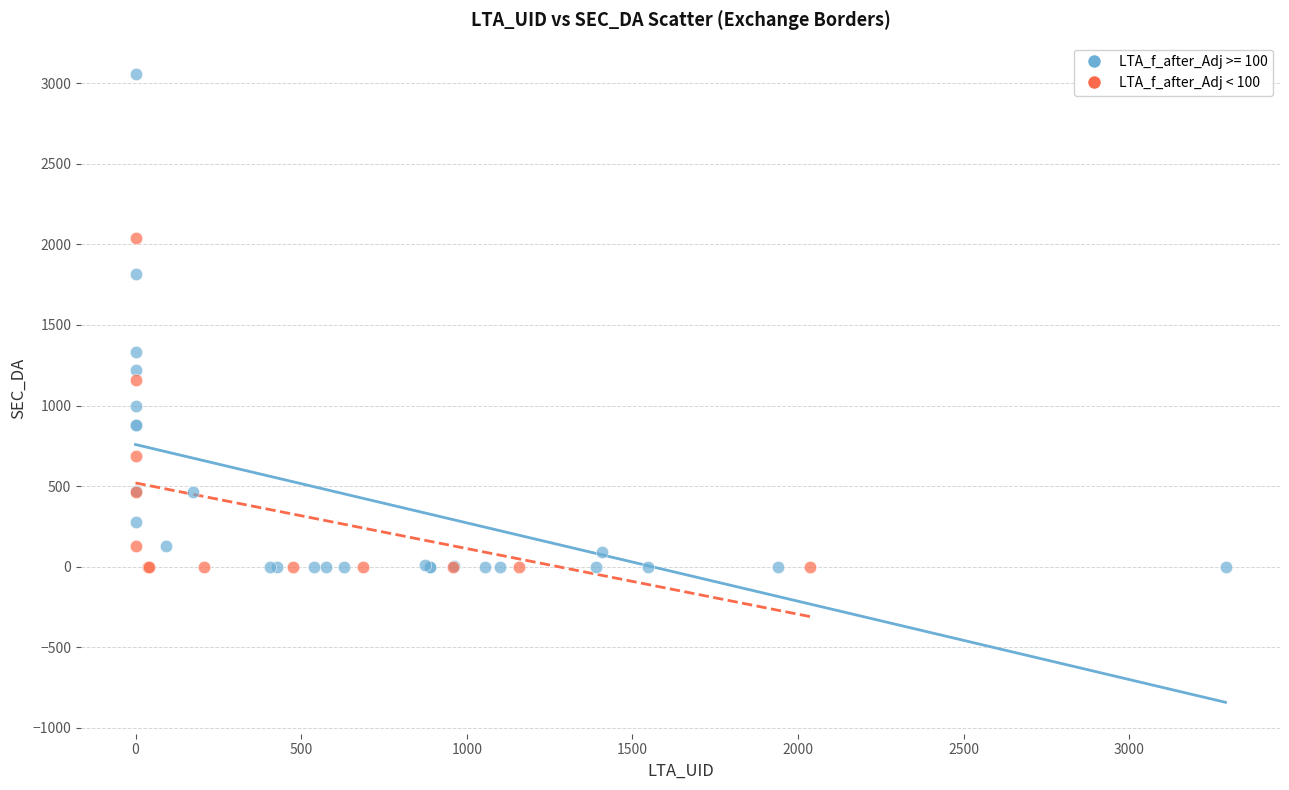

Which series contains the highest Y value?

LTA_f_after_Adj >= 100